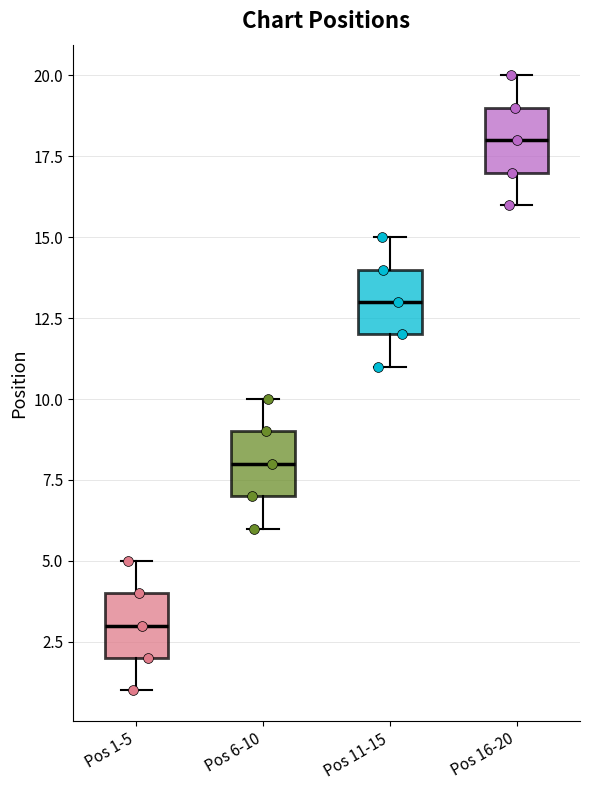

Reading left to right, transcribe this box plot: for each box, give where its median line is, the range the box spans, and where its two whiskers end, as read against the y-axis. The values are not printed on the chart, so give them approximately, as read against the axis.

Pos 1-5: median 3, box 2 to 4, whiskers 1 to 5
Pos 6-10: median 8, box 7 to 9, whiskers 6 to 10
Pos 11-15: median 13, box 12 to 14, whiskers 11 to 15
Pos 16-20: median 18, box 17 to 19, whiskers 16 to 20